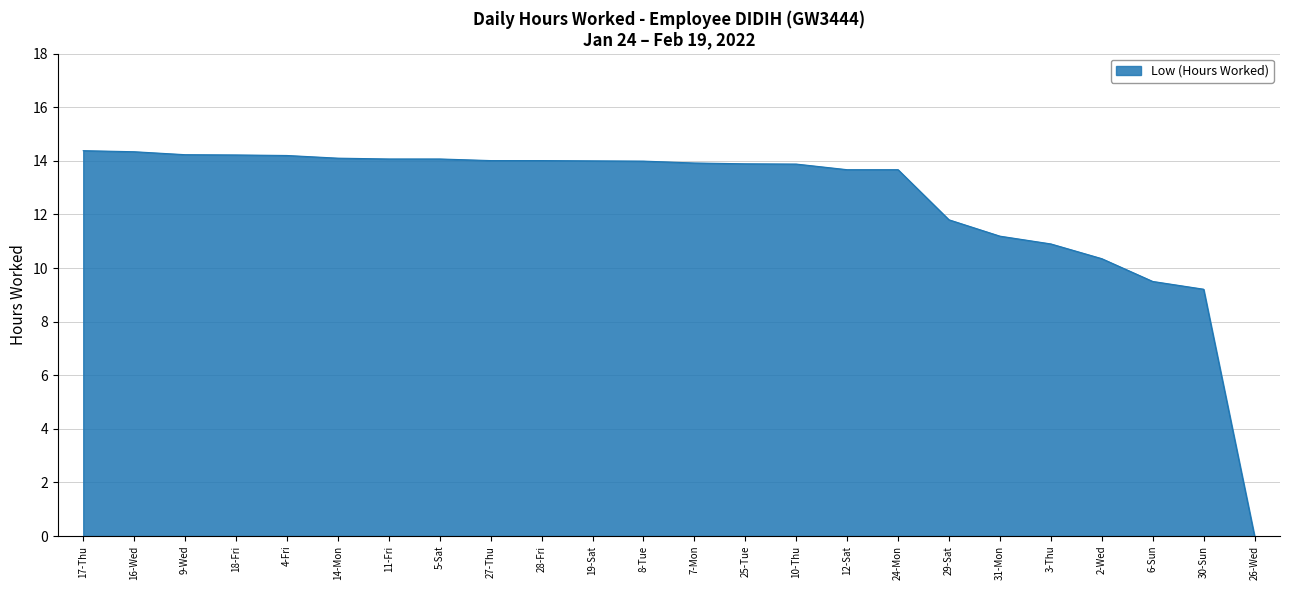

Between 6-Sun and 29-Sat, which is larger?

29-Sat